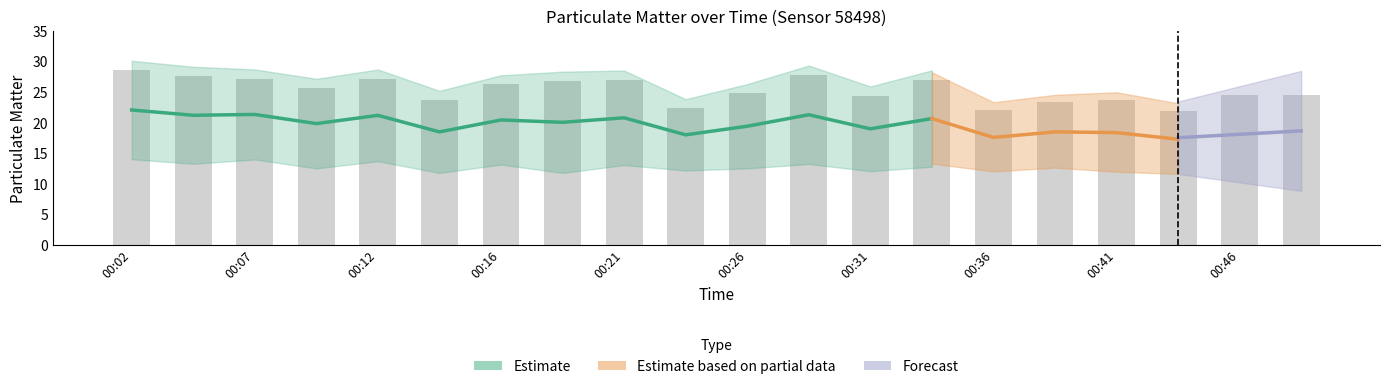

What is the ratio of the value at 00:04 to the value at 00:14?

1.2